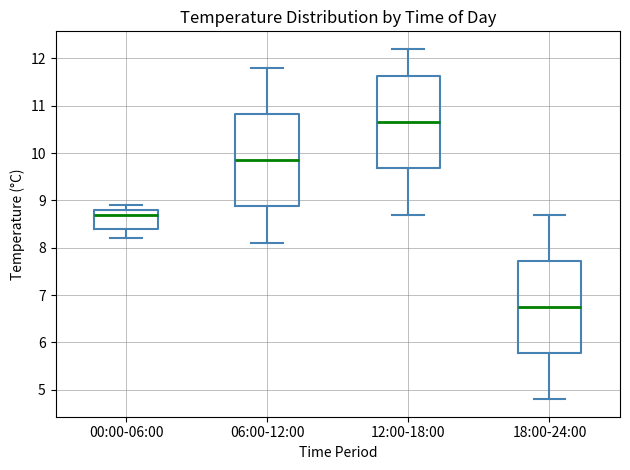

Reading left to right, read every box against the y-axis: the position of its median line, the range the box covers, and the ends of its whiskers. The values are not printed on the chart, so give them approximately, as read against the axis.

00:00-06:00: median 8.7, box 8.4 to 8.8, whiskers 8.2 to 8.9
06:00-12:00: median 9.9, box 8.9 to 10.8, whiskers 8.1 to 11.8
12:00-18:00: median 10.7, box 9.7 to 11.6, whiskers 8.7 to 12.2
18:00-24:00: median 6.8, box 5.8 to 7.7, whiskers 4.8 to 8.7